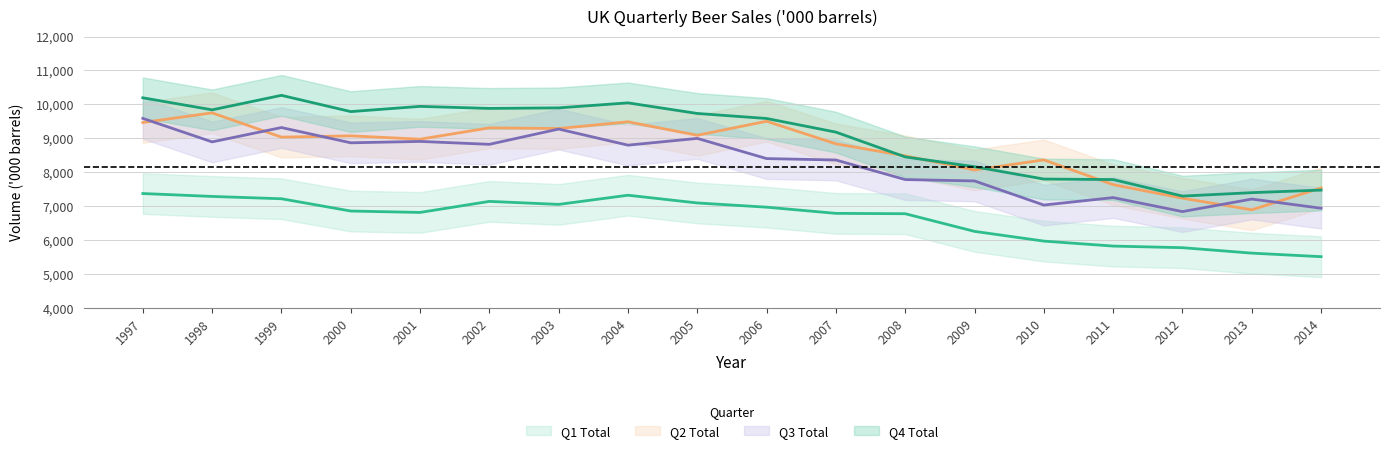

What is the difference between the maximum and minimum values in the Q3 Total series?

2750.0